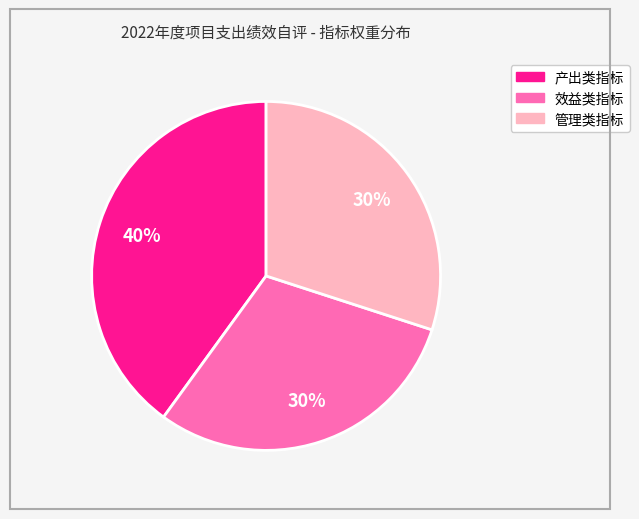

To the nearest percent, what percentage of the pie is 产出类指标?

40%